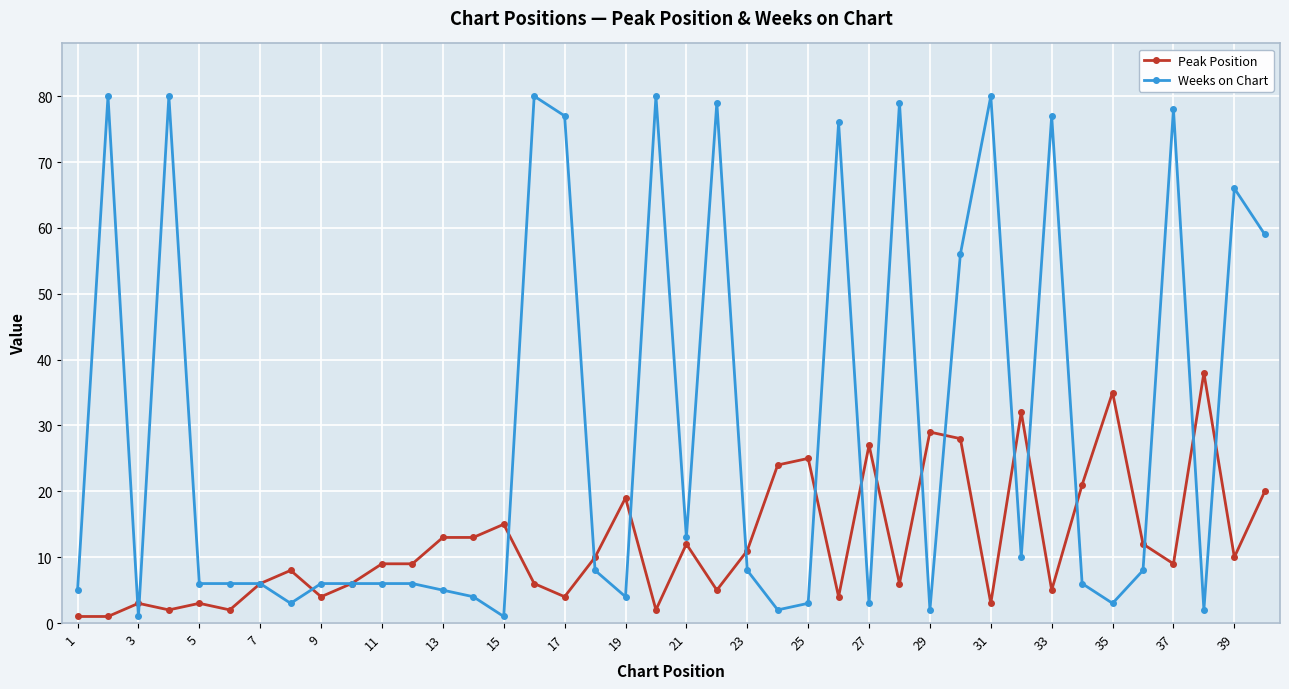

Count the number of categories in the chart.

40